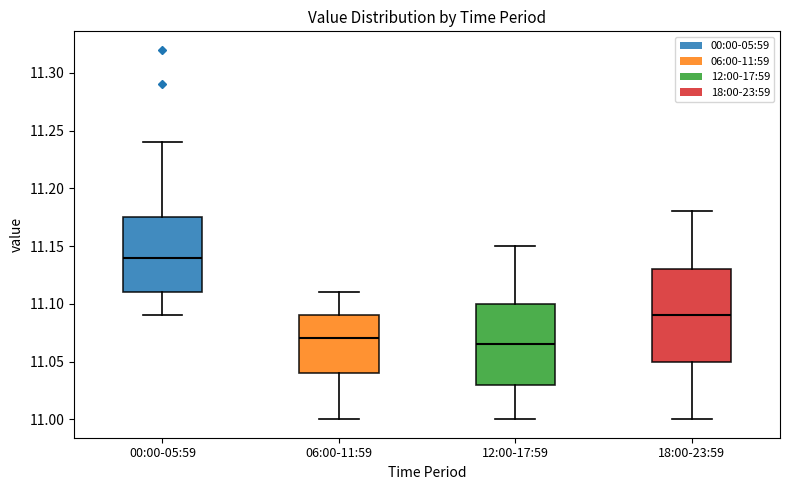

Which box has the highest median line?

00:00-05:59